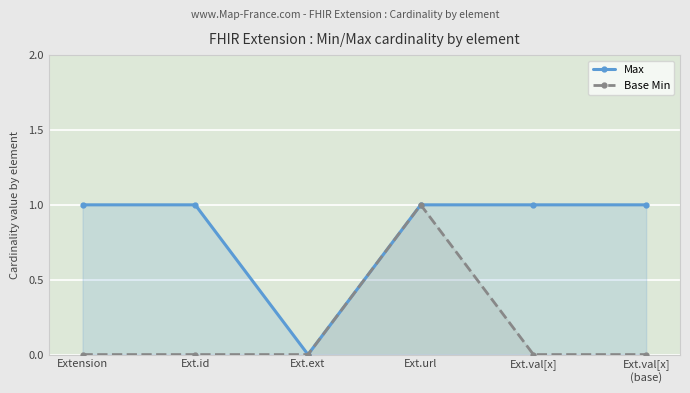

True or false: Base Min has more than 1 points higher than both neighbors.

False